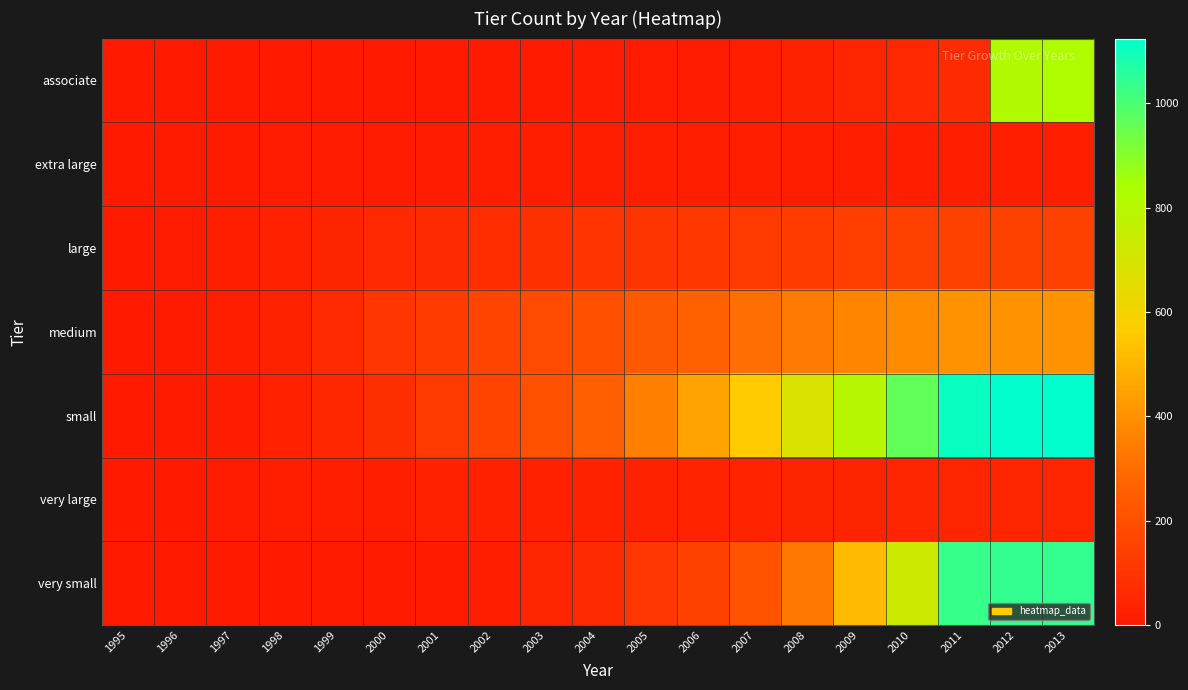

Reading right to left, transcribe all the data shown in this chart.

associate: 2013=824	2012=821	2011=67	2010=53	2009=45	2008=31	2007=21	2006=15	2005=11	2004=9	2003=8	2002=5	2001=4	2000=4	1999=4	1998=2	1997=1	1996=0	1995=0
extra large: 2013=20	2012=20	2011=20	2010=20	2009=20	2008=18	2007=18	2006=17	2005=17	2004=17	2003=16	2002=16	2001=14	2000=12	1999=11	1998=10	1997=7	1996=6	1995=2
large: 2013=146	2012=146	2011=146	2010=141	2009=137	2008=124	2007=119	2006=113	2005=104	2004=98	2003=82	2002=73	2001=65	2000=53	1999=38	1998=27	1997=19	1996=11	1995=1
medium: 2013=403	2012=403	2011=403	2010=385	2009=368	2008=336	2007=305	2006=266	2005=234	2004=202	2003=180	2002=160	2001=127	2000=106	1999=60	1998=34	1997=22	1996=7	1995=0
small: 2013=1124	2012=1124	2011=1109	2010=963	2009=802	2008=685	2007=557	2006=452	2005=355	2004=256	2003=208	2002=157	2001=120	2000=79	1999=49	1998=27	1997=14	1996=5	1995=1
very large: 2013=45	2012=45	2011=45	2010=43	2009=39	2008=38	2007=37	2006=36	2005=33	2004=31	2003=30	2002=29	2001=27	2000=24	1999=22	1998=17	1997=11	1996=4	1995=0
very small: 2013=1040	2012=1040	2011=1033	2010=732	2009=516	2008=334	2007=212	2006=149	2005=109	2004=68	2003=43	2002=17	2001=8	2000=8	1999=6	1998=3	1997=2	1996=2	1995=0